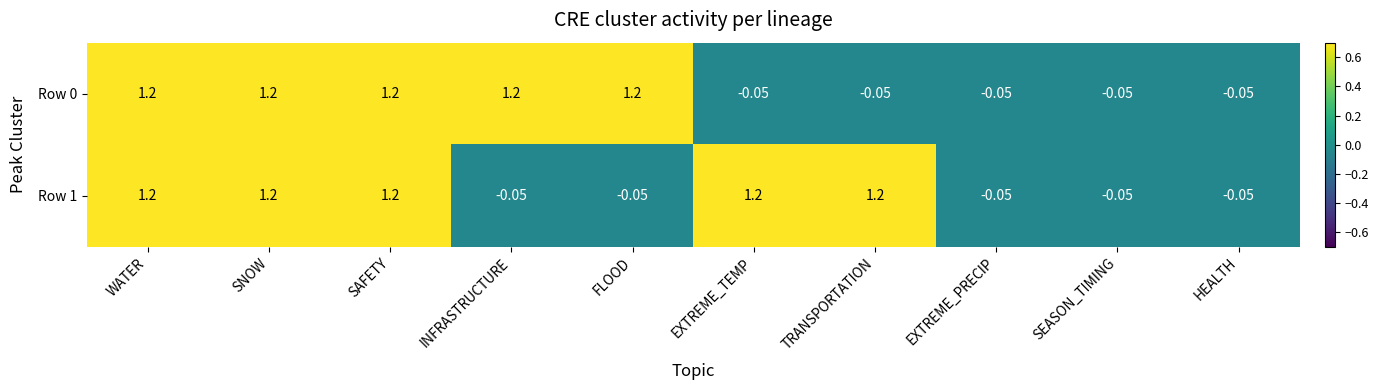

At which label does Row 1 first exceed 1?

WATER